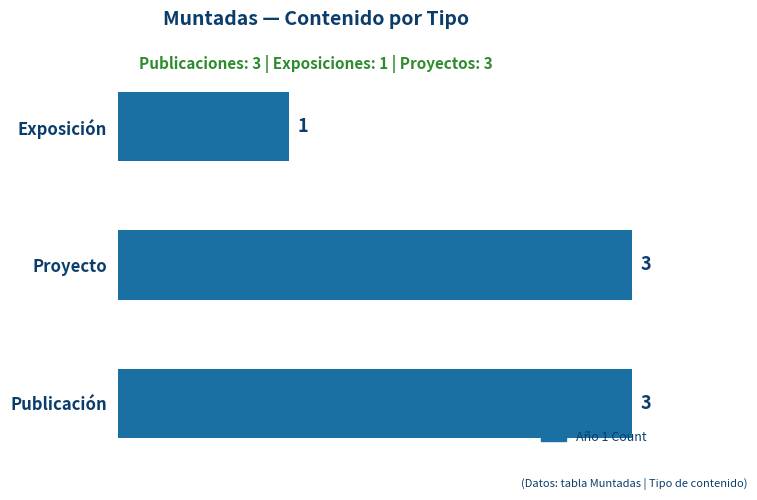

Reading top to bottom, what are all the values shown in this chart?

Exposición=1	Proyecto=3	Publicación=3